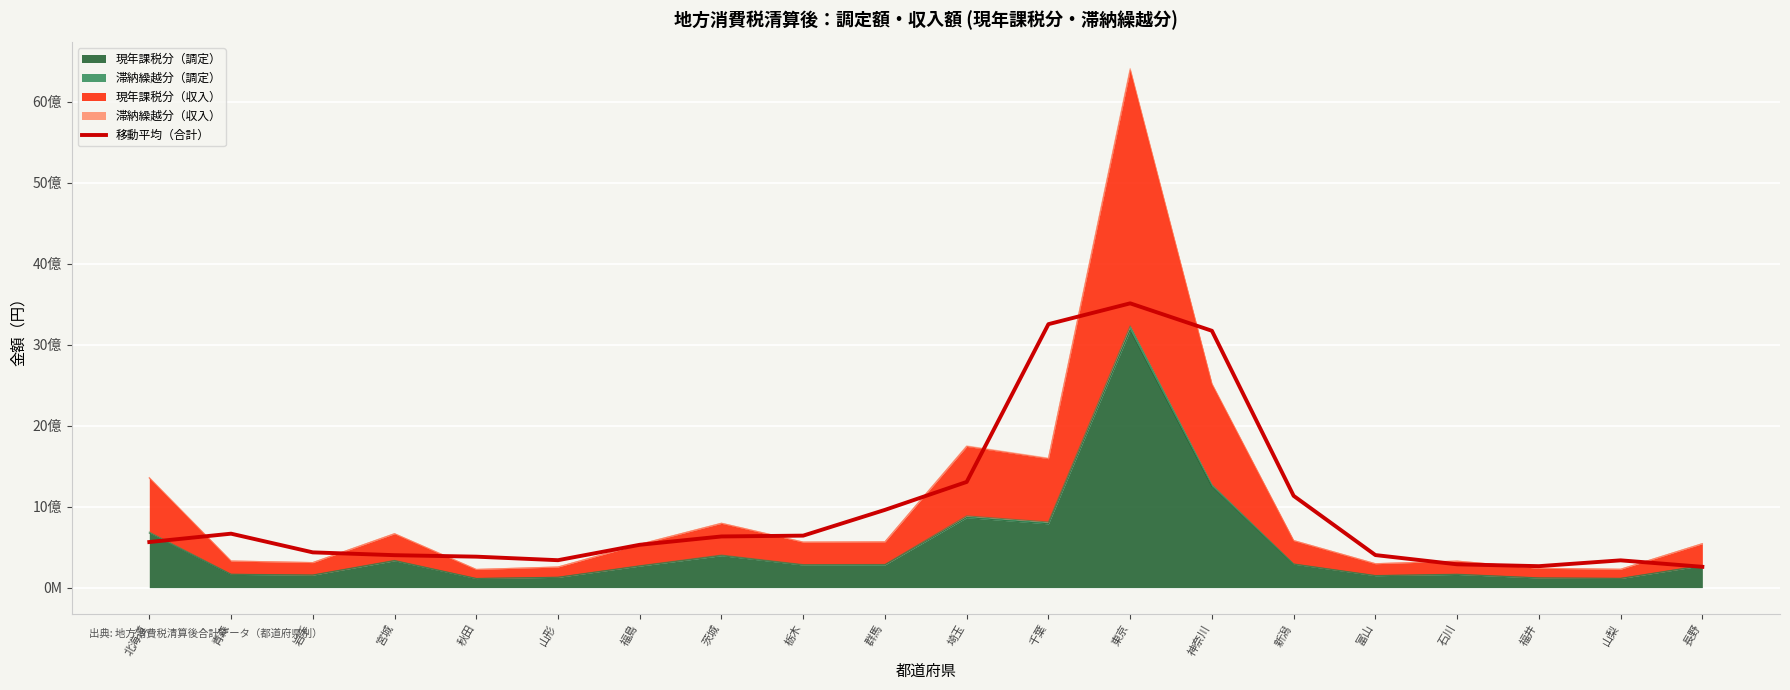

The value at 福井 is 349392188.3. True or false?

False